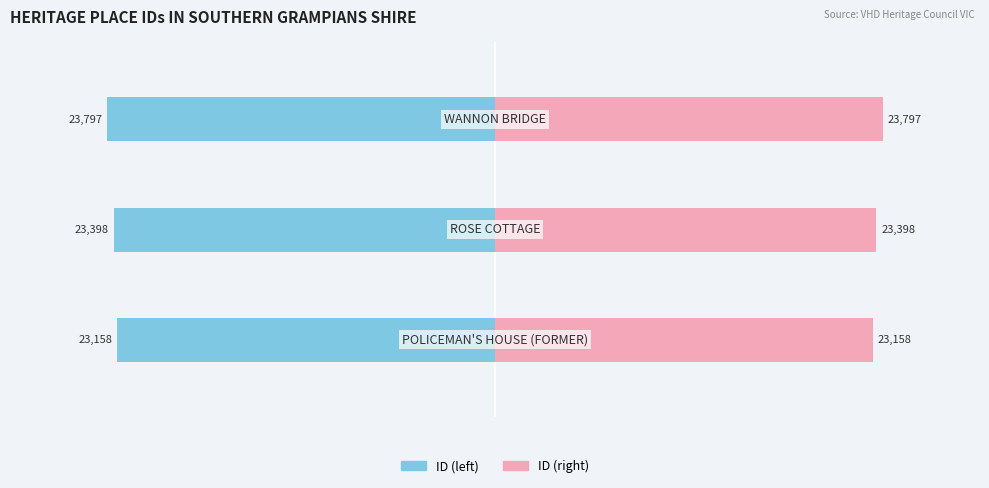

What is the sum of all ID (right) values?

70353